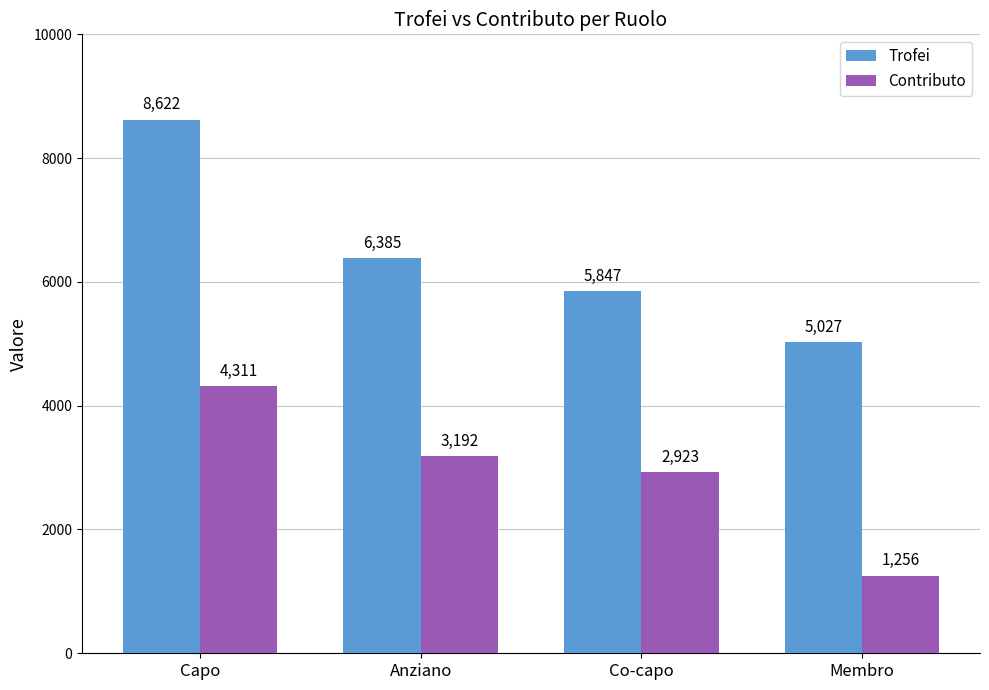

What are all the series names shown in the legend?

Trofei, Contributo